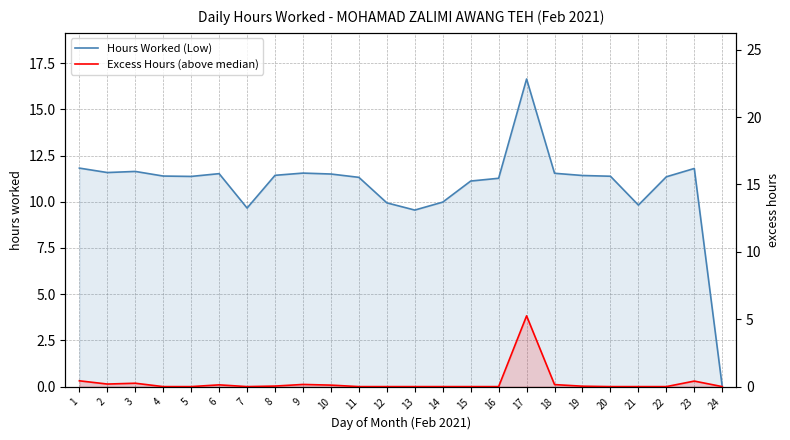

Reading right to left, transcribe all the data shown in this chart.

Hours Worked (Low): 0.0	11.8	11.3	9.8	11.4	11.4	11.5	16.6	11.3	11.1	10.0	9.6	9.9	11.3	11.5	11.6	11.4	9.7	11.5	11.4	11.4	11.6	11.6	11.8
Excess Hours (above median): 0.0	0.4	0.0	0.0	0.0	0.0	0.1	5.2	0.0	0.0	0.0	0.0	0.0	0.0	0.1	0.2	0.0	0.0	0.1	0.0	0.0	0.2	0.2	0.4